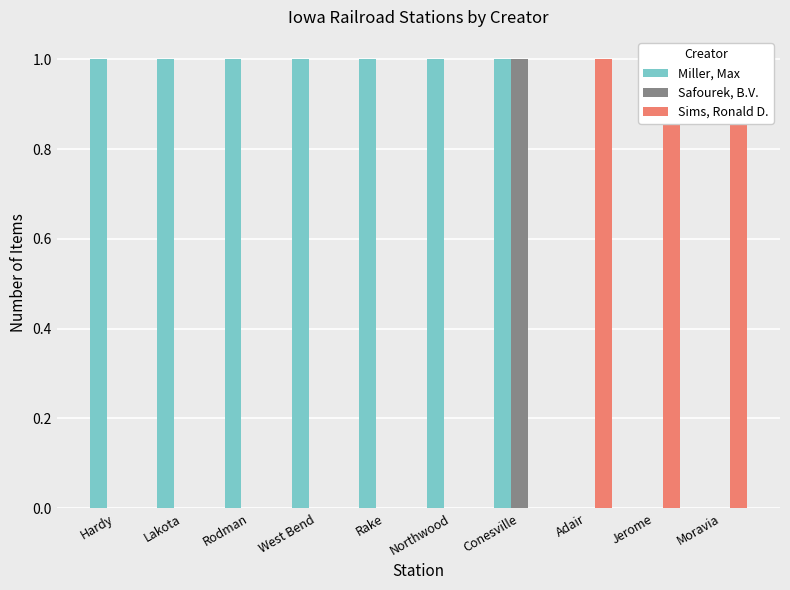

Count the number of categories in the chart.

10